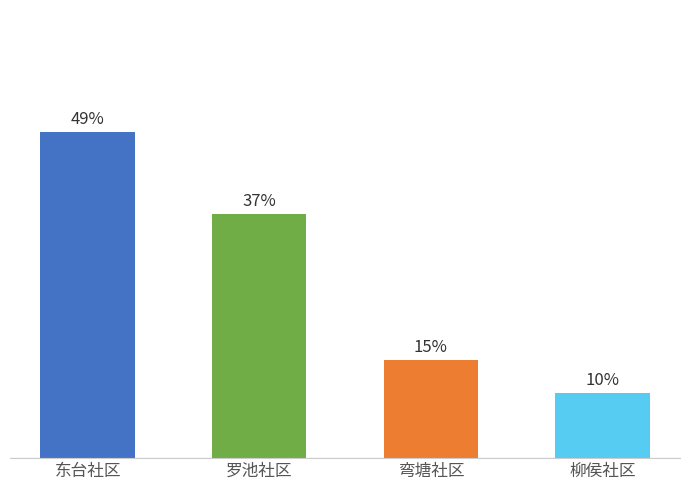

Are the bars horizontal?

No